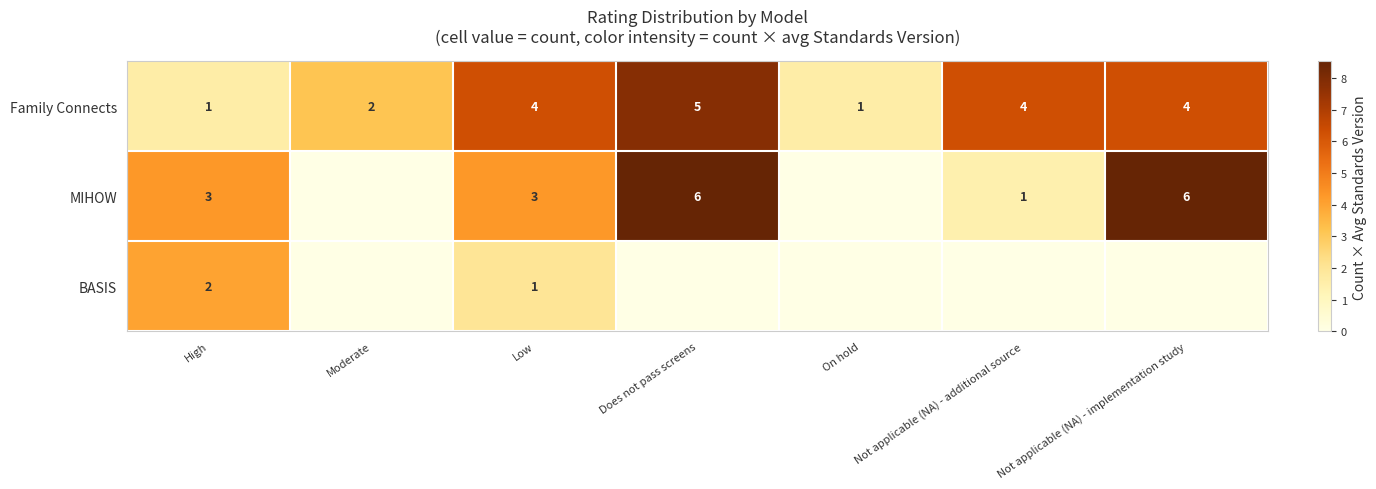

At Low, list the series in order from largest to smallest.

Family Connects, MIHOW, BASIS